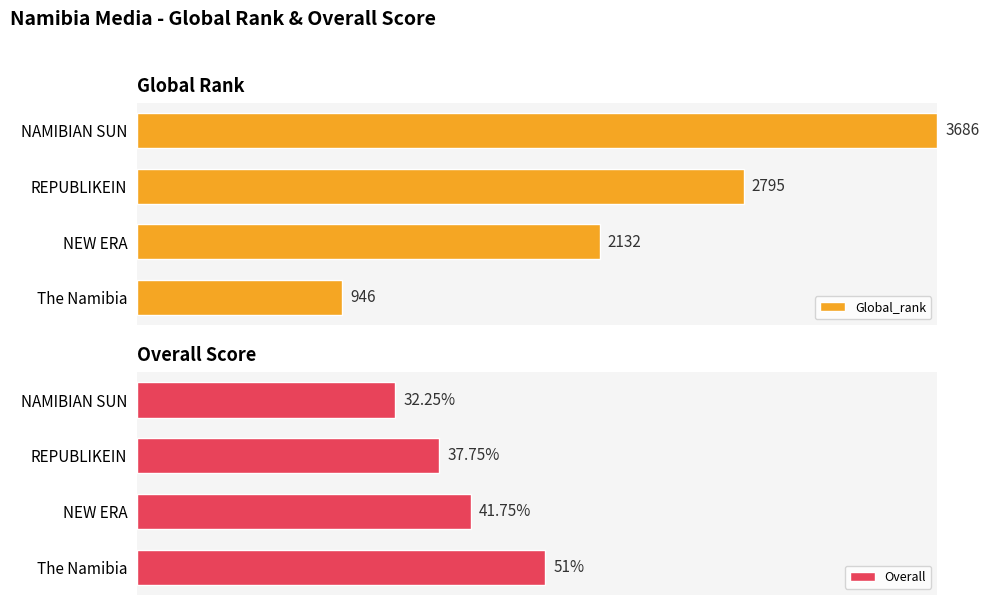

At which label is Overall closest to 41?

NEW ERA